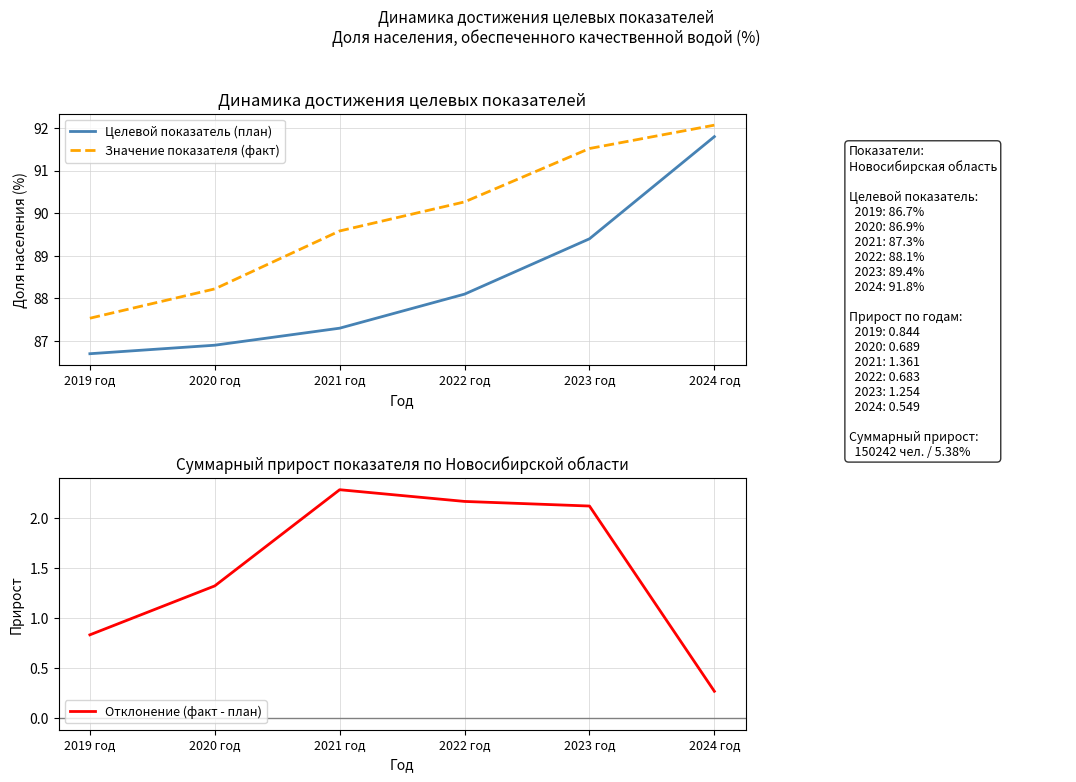

What is the total value across all series at 2021 год?

179.2